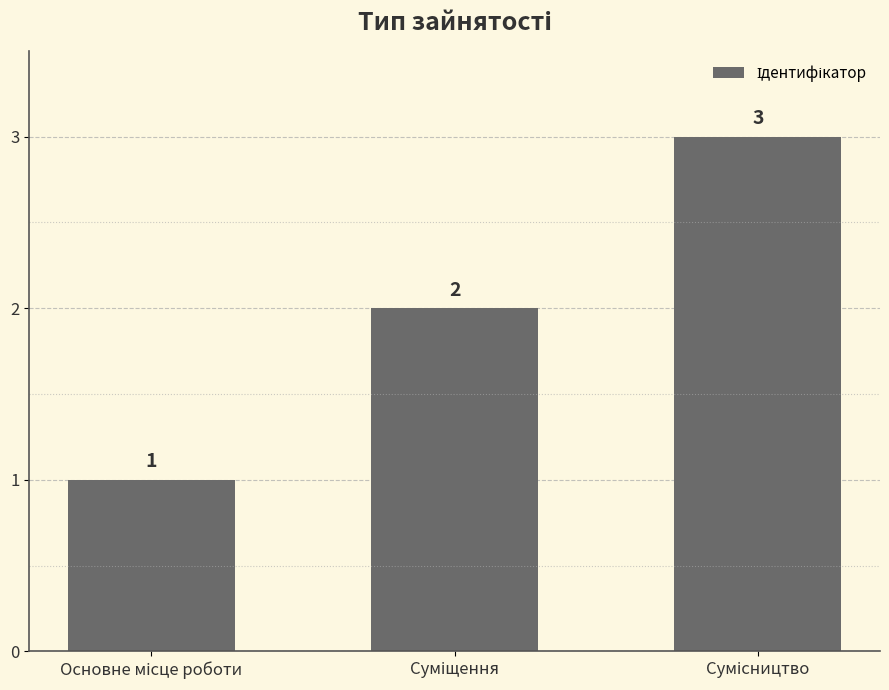

What is the sum of all values?

6